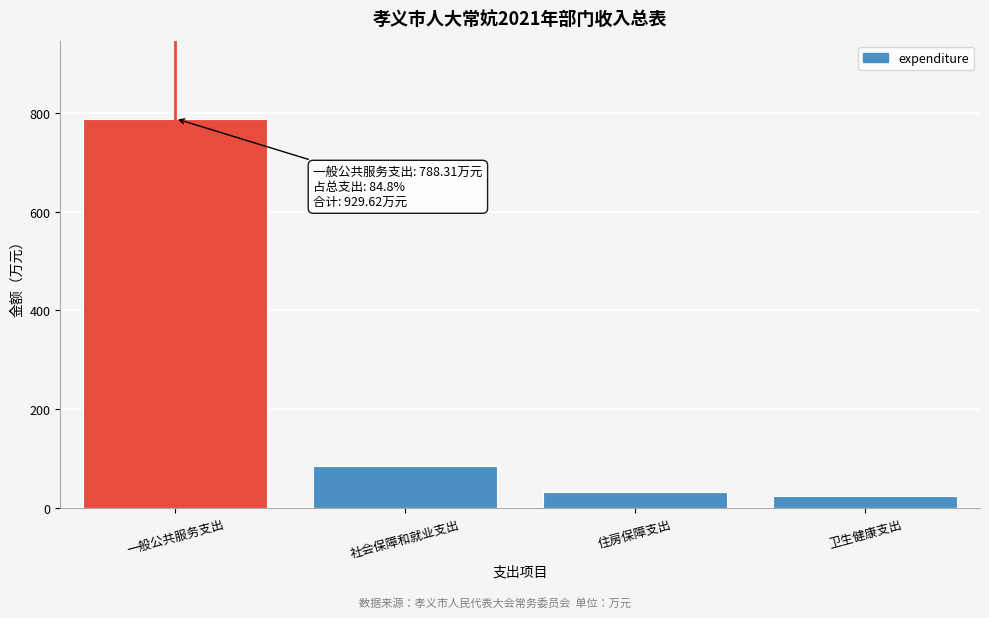

Reading right to left, list all the values displayed in this chart.

24.5	32.4	84.4	788.3